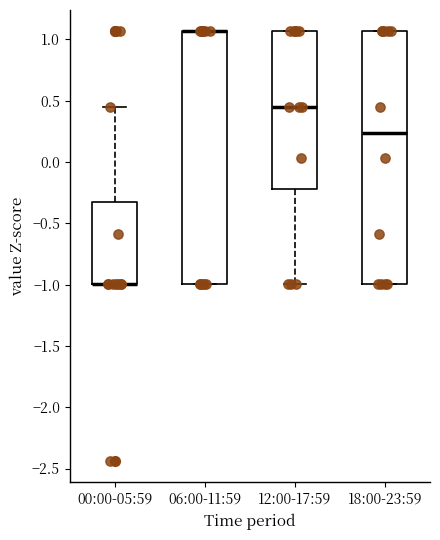

Reading left to right, transcribe this box plot: for each box, give where its median line is, the range the box spans, and where its two whiskers end, as read against the y-axis. The values are not printed on the chart, so give them approximately, as read against the axis.

00:00-05:59: median -1.00 (drawn on the box's lower edge), box -1.00 to -0.35, whiskers -1.00 to 0.45
06:00-11:59: median 1.05 (drawn on the box's upper edge), box -1.00 to 1.05, whiskers -1.00 to 1.05
12:00-17:59: median 0.45, box -0.20 to 1.05, whiskers -1.00 to 1.05
18:00-23:59: median 0.25, box -1.00 to 1.05, whiskers -1.00 to 1.05